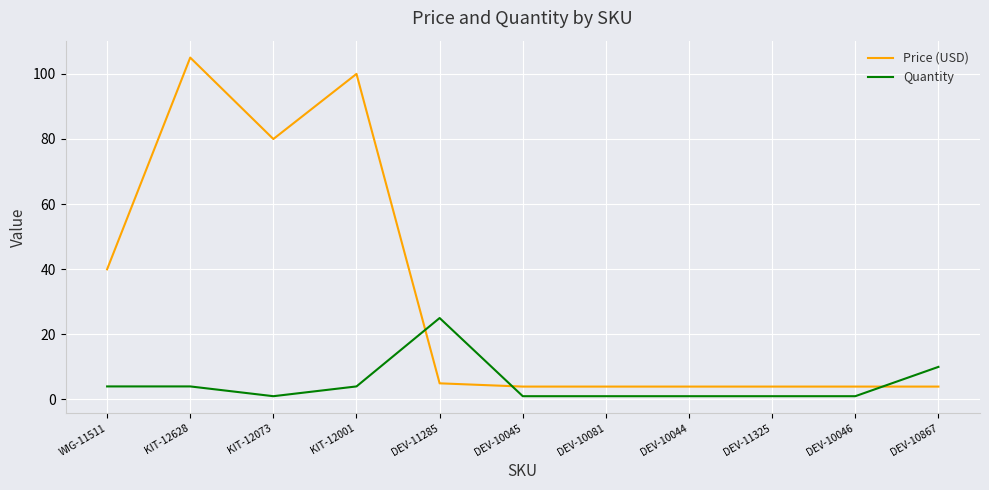

What is the difference between the second highest and second lowest values in the Quantity series?

9.0